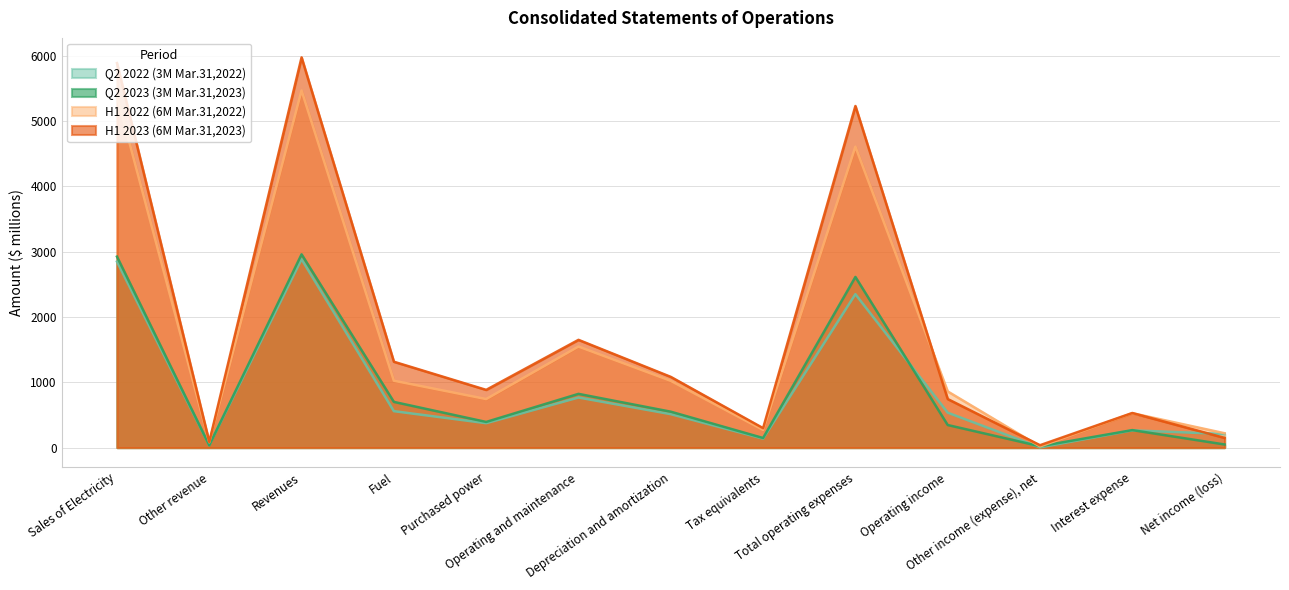

Reading right to left, transcribe all the data shown in this chart.

Q2 2022 (3M Mar.31,2022): 209	264	3	535	2349	138	512	767	374	558	2884	36	2848
Q2 2023 (3M Mar.31,2023): 48	268	21	346	2613	147	550	823	393	700	2959	35	2924
H1 2022 (6M Mar.31,2022): 220	527	17	860	4607	271	1022	1547	743	1024	5467	81	5386
H1 2023 (6M Mar.31,2023): 149	530	37	744	5230	298	1083	1650	884	1315	5974	87	5887